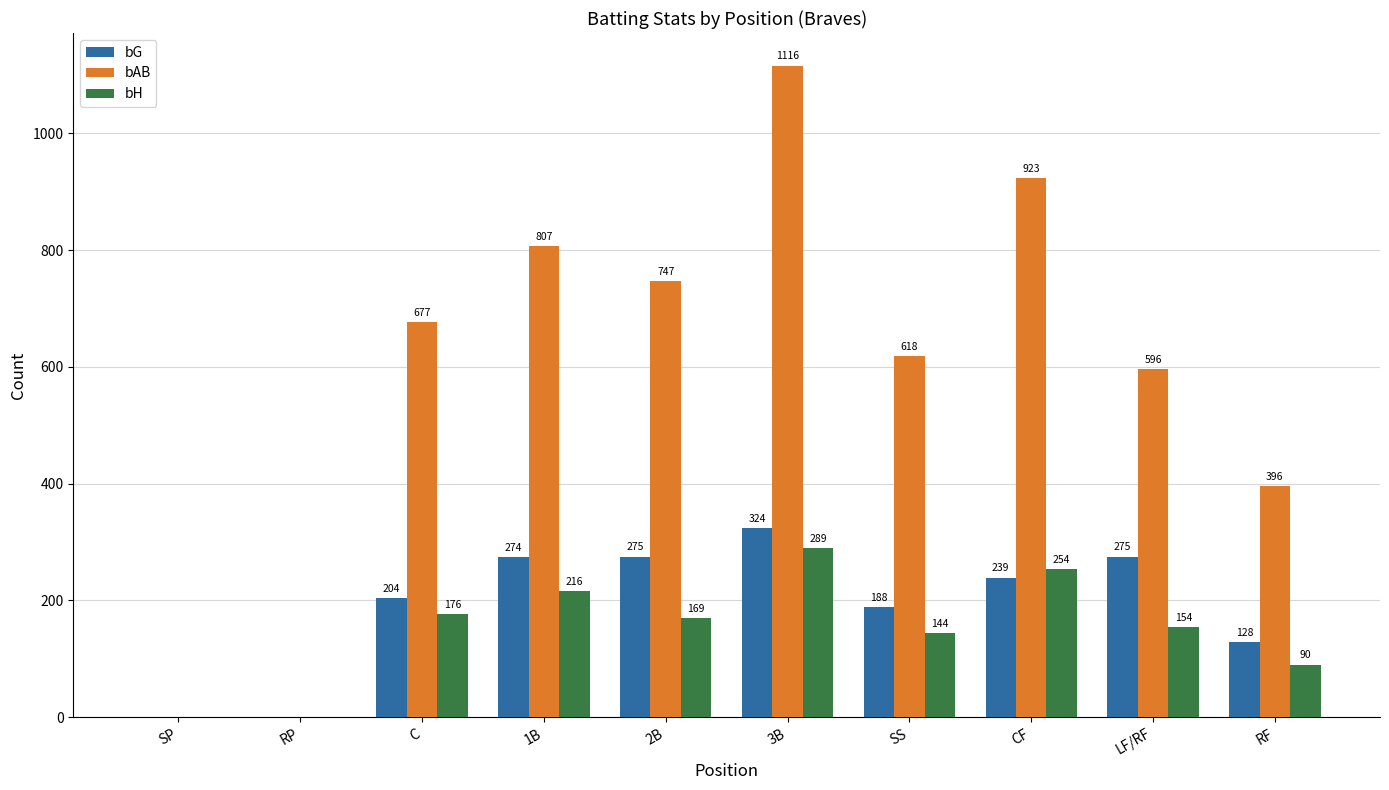

Which series has the largest range (max minus min)?

bAB